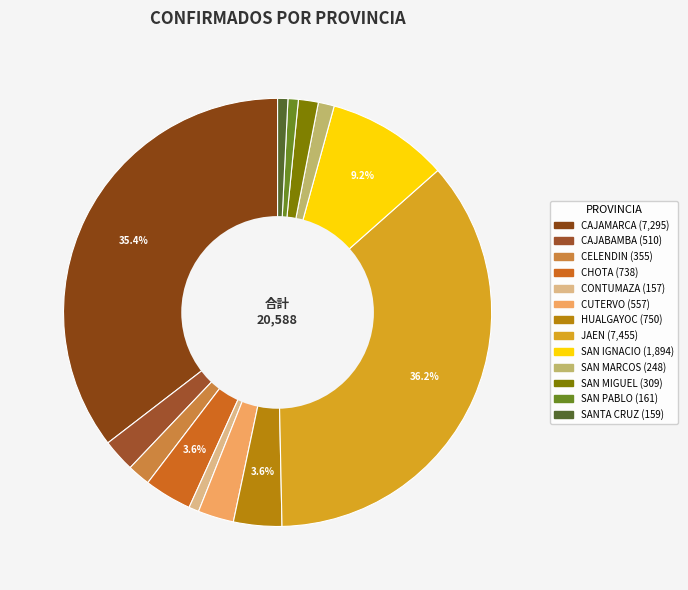

To the nearest percent, what is the difference between the largest and smallest slice percentages?

35%